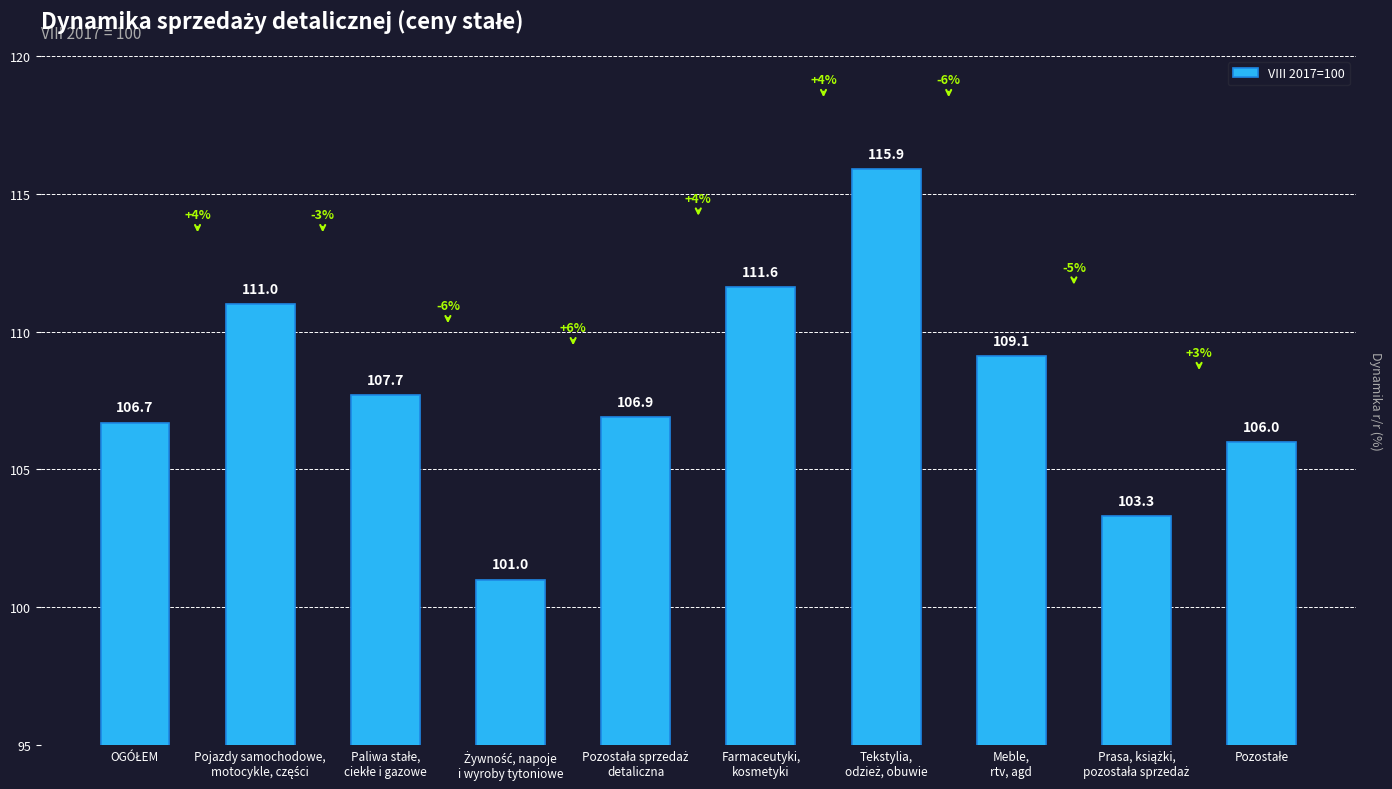

What is the smallest value displayed?

101.0